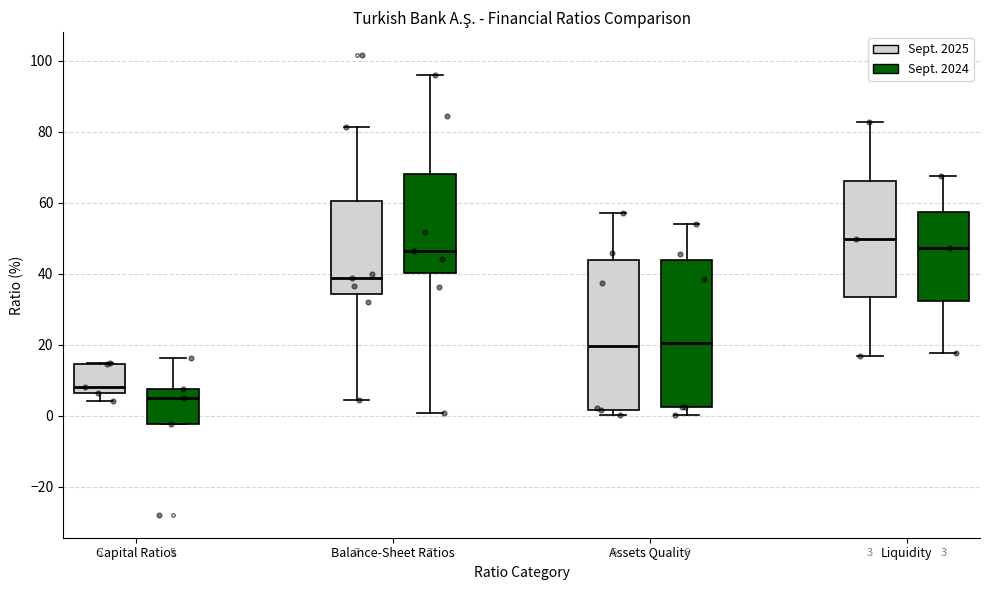

Which box's median line is the highest?

Liquidity (Sept. 2025)